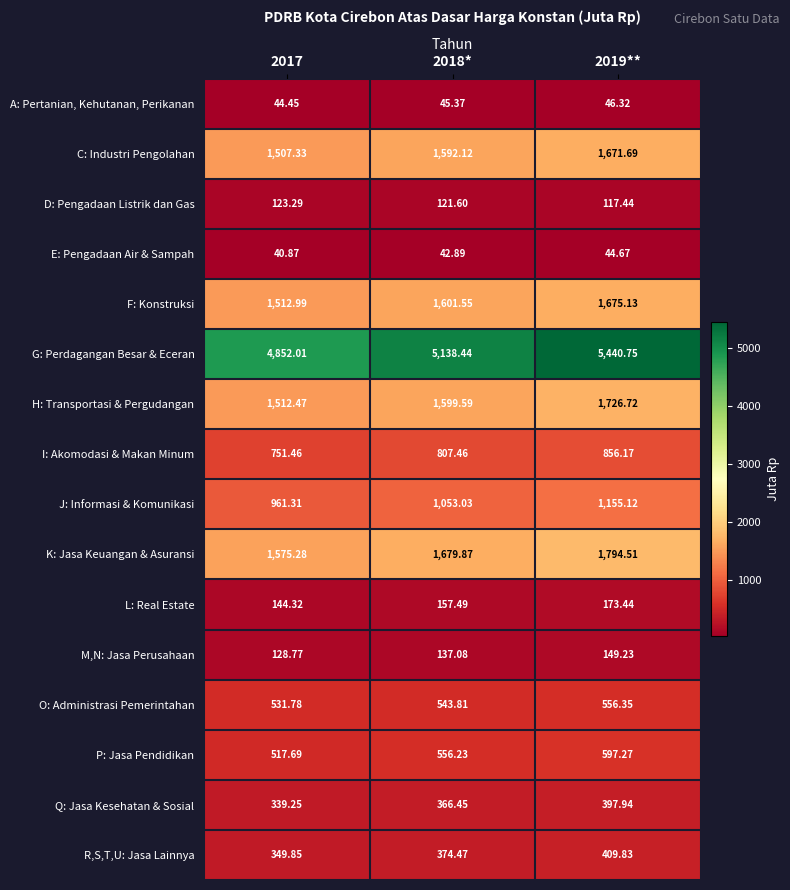

At 2019**, list the series in order from largest to smallest.

G: Perdagangan Besar & Eceran, K: Jasa Keuangan & Asuransi, H: Transportasi & Pergudangan, F: Konstruksi, C: Industri Pengolahan, J: Informasi & Komunikasi, I: Akomodasi & Makan Minum, P: Jasa Pendidikan, O: Administrasi Pemerintahan, R,S,T,U: Jasa Lainnya, Q: Jasa Kesehatan & Sosial, L: Real Estate, M,N: Jasa Perusahaan, D: Pengadaan Listrik dan Gas, A: Pertanian, Kehutanan, Perikanan, E: Pengadaan Air & Sampah